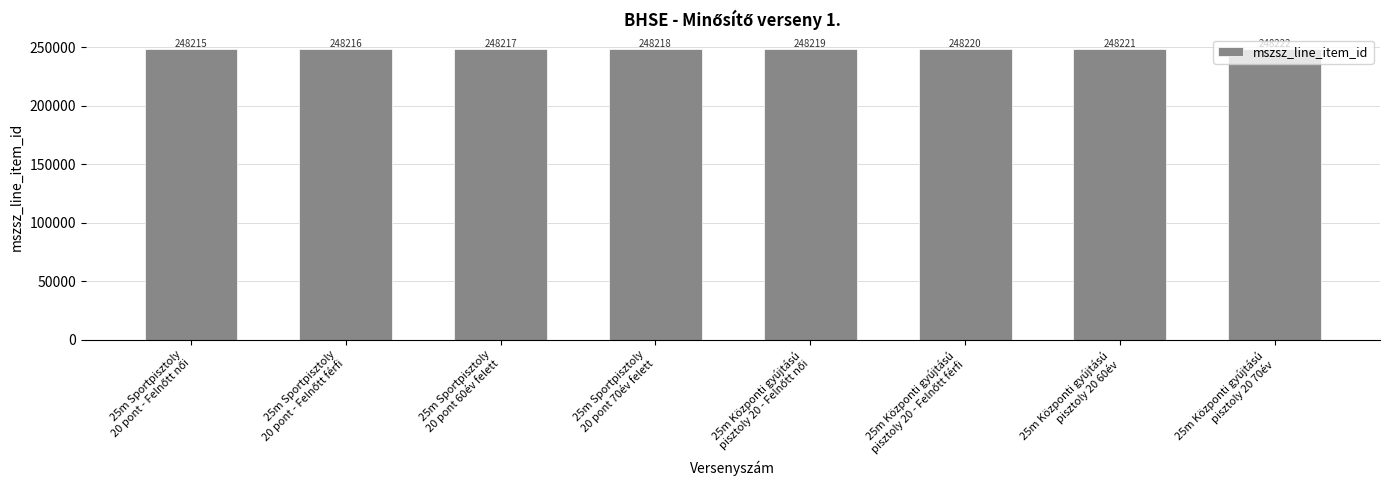

Reading left to right, what are all the values shown in this chart?

248215	248216	248217	248218	248219	248220	248221	248222